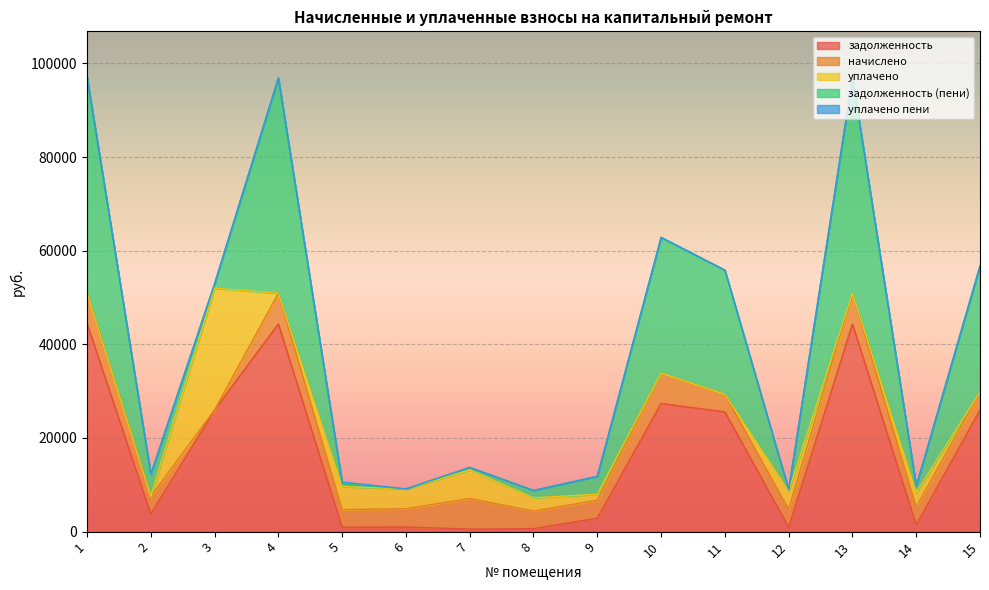

Which series ends up on top after the final intersection of уплачено and начислено?

начислено